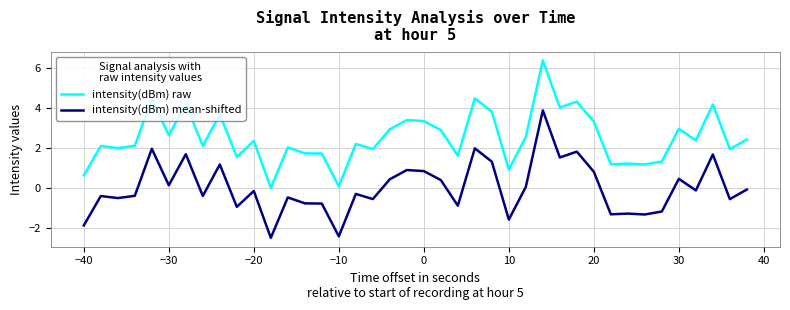

Which series has the largest total across all categories?

intensity(dBm) raw